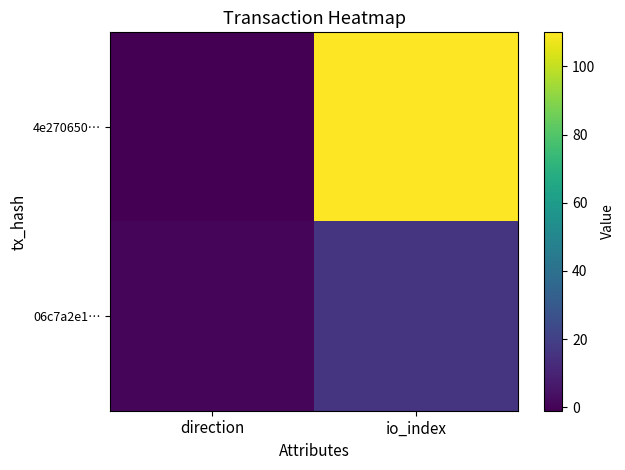

How many distinct data groups are displayed?

2